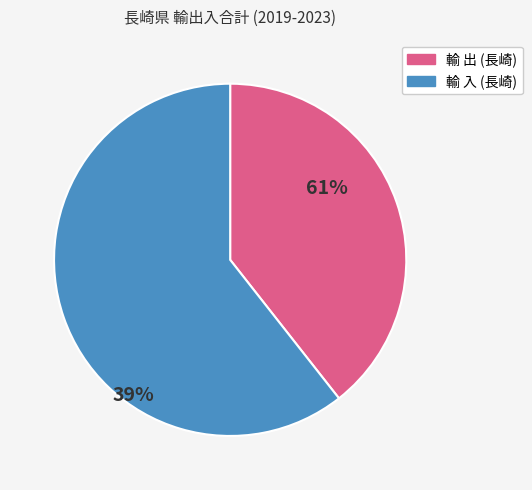

Is it true that 輸 入 (長崎) is 61% of the pie?

True